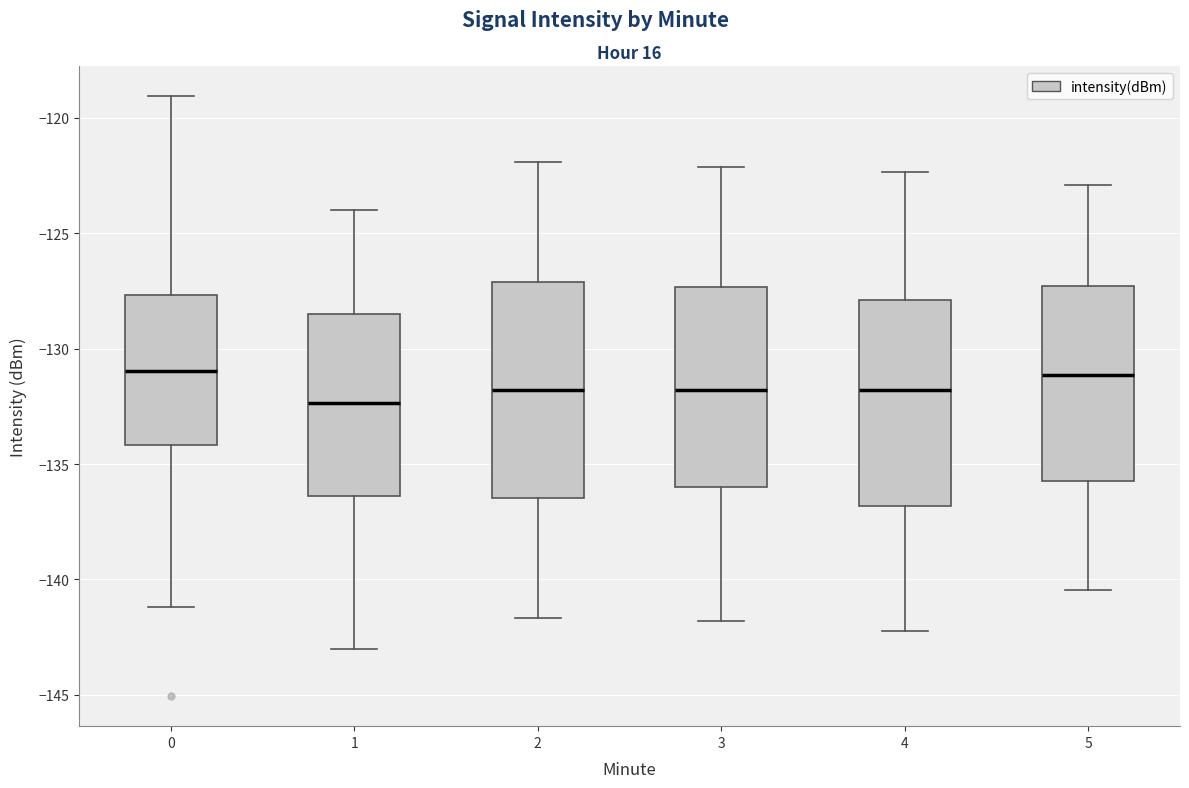

Which box has the lowest median line?

1